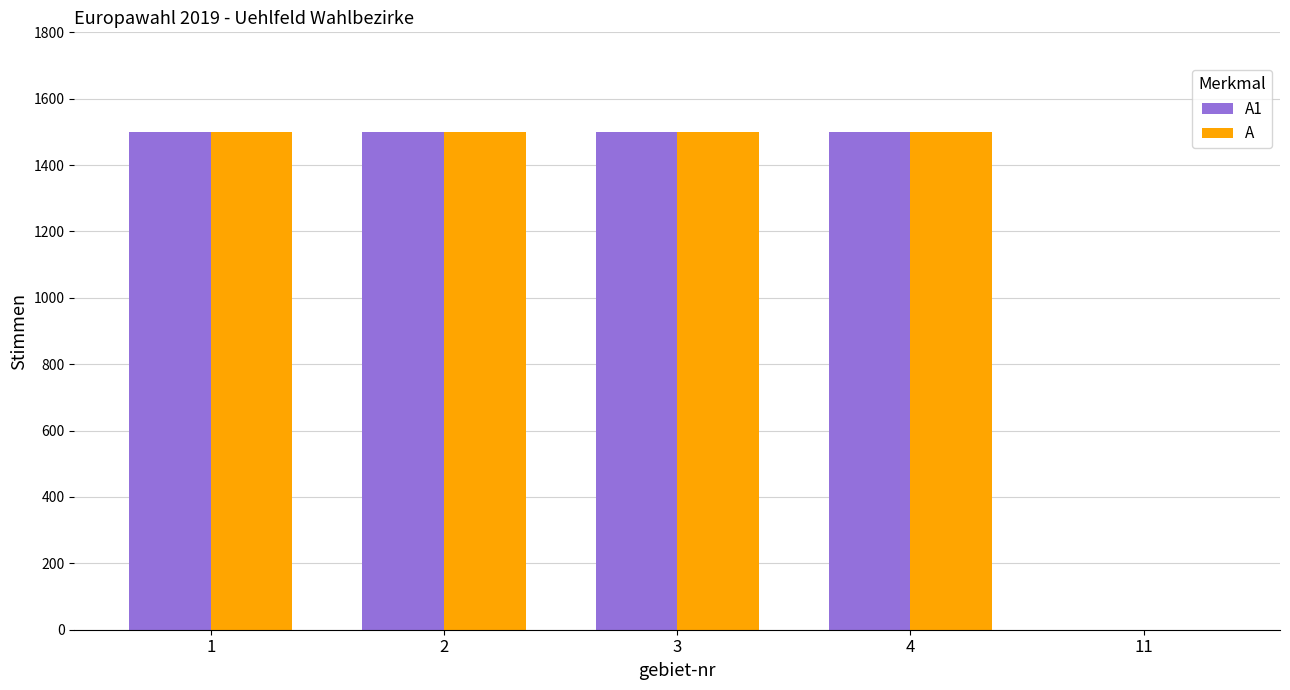

The value of A at 11 is 1016. True or false?

False